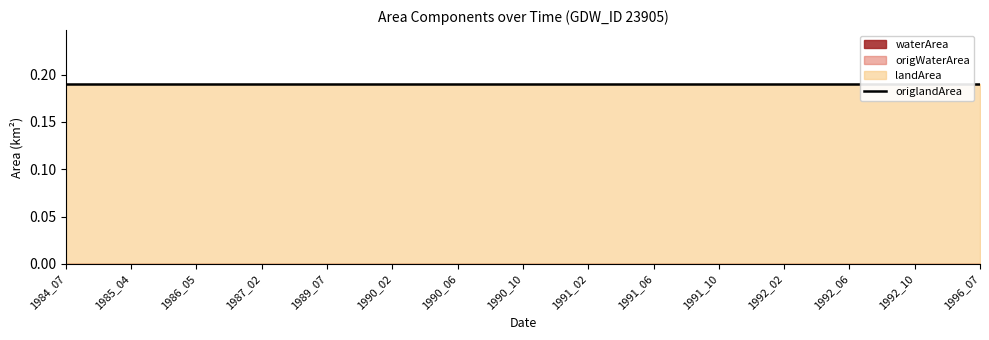

Is the value of landArea at 1996_07 greater than the value of origlandArea at 1992_06?

No